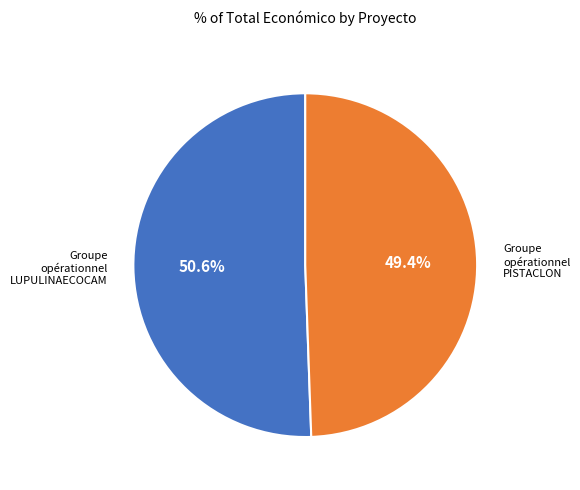

Does Groupe opérationnel PISTACLON account for over 50% of the chart?

No